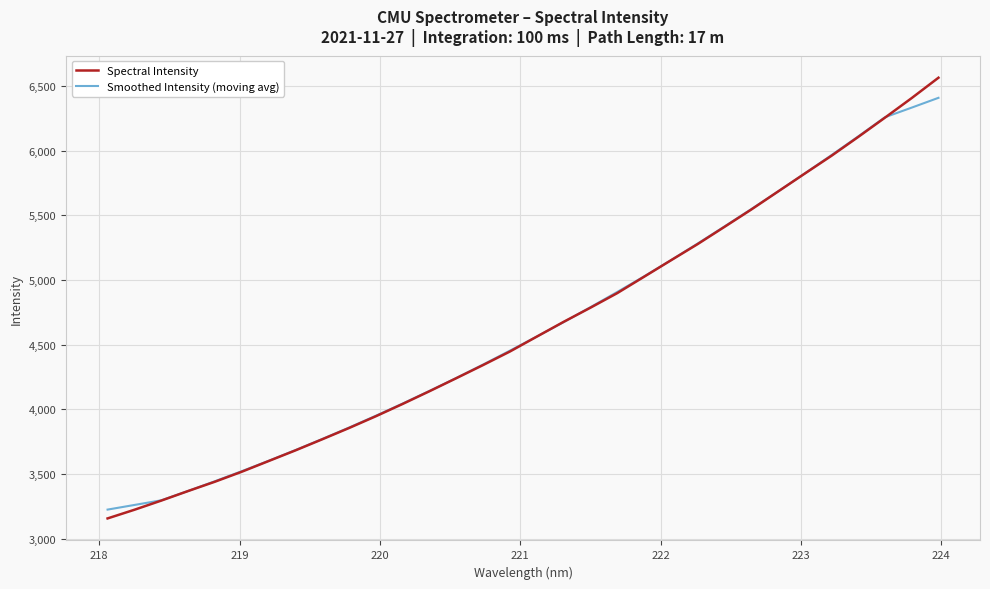

True or false: Spectral Intensity and Smoothed Intensity (moving avg) cross at least once.

True